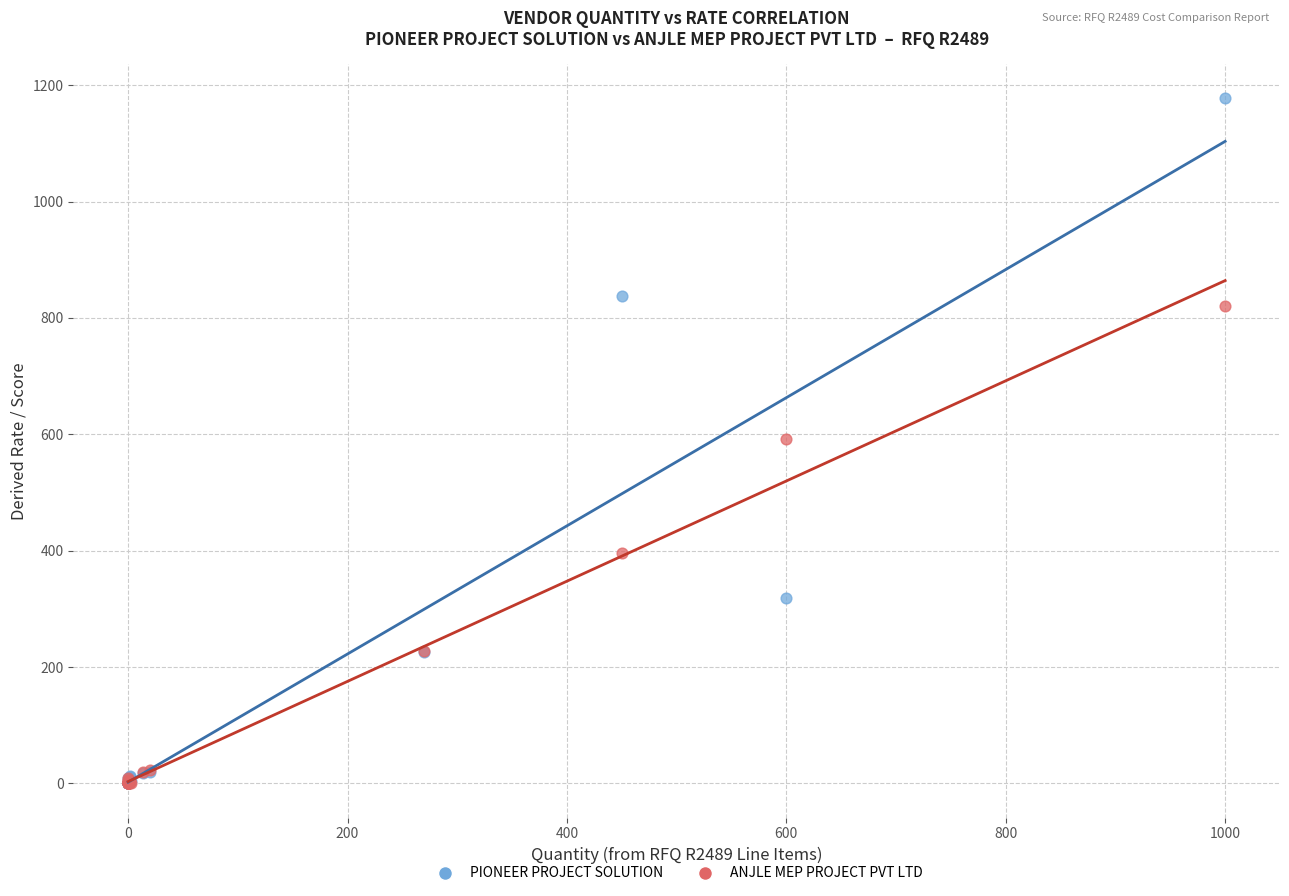

Which series contains the highest Y value?

PIONEER PROJECT SOLUTION